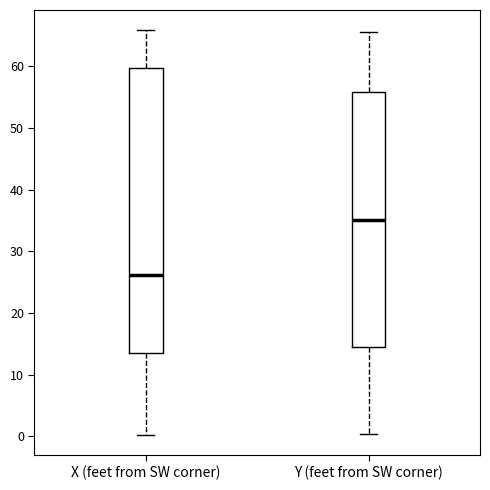

Which box is the tallest, from its lower edge to its upper edge?

X (feet from SW corner)